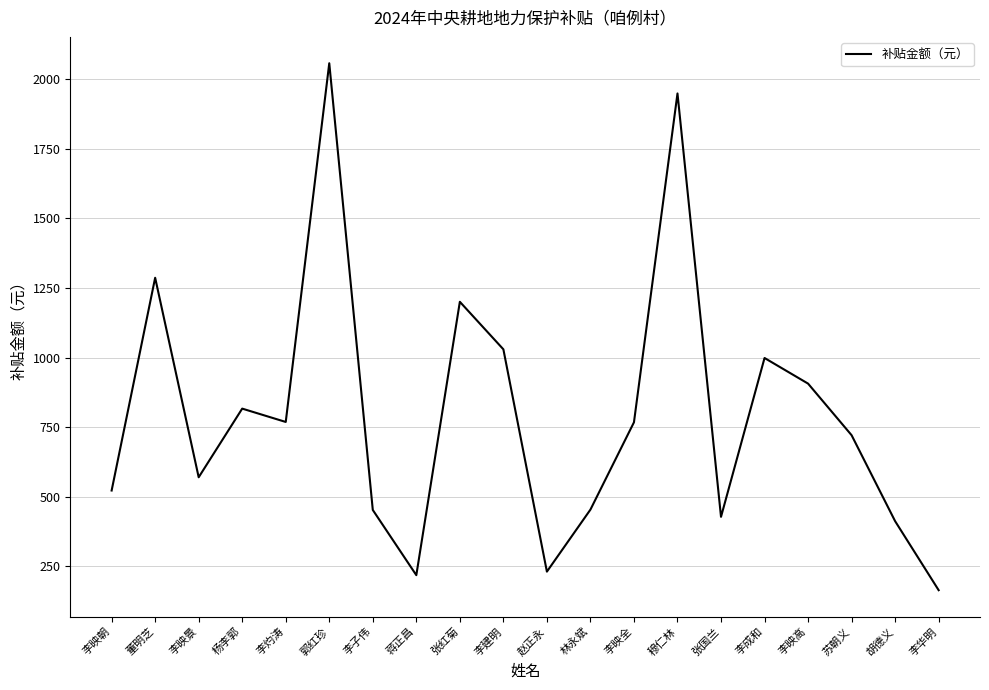

Which label corresponds to the largest value in the chart?

郭红珍